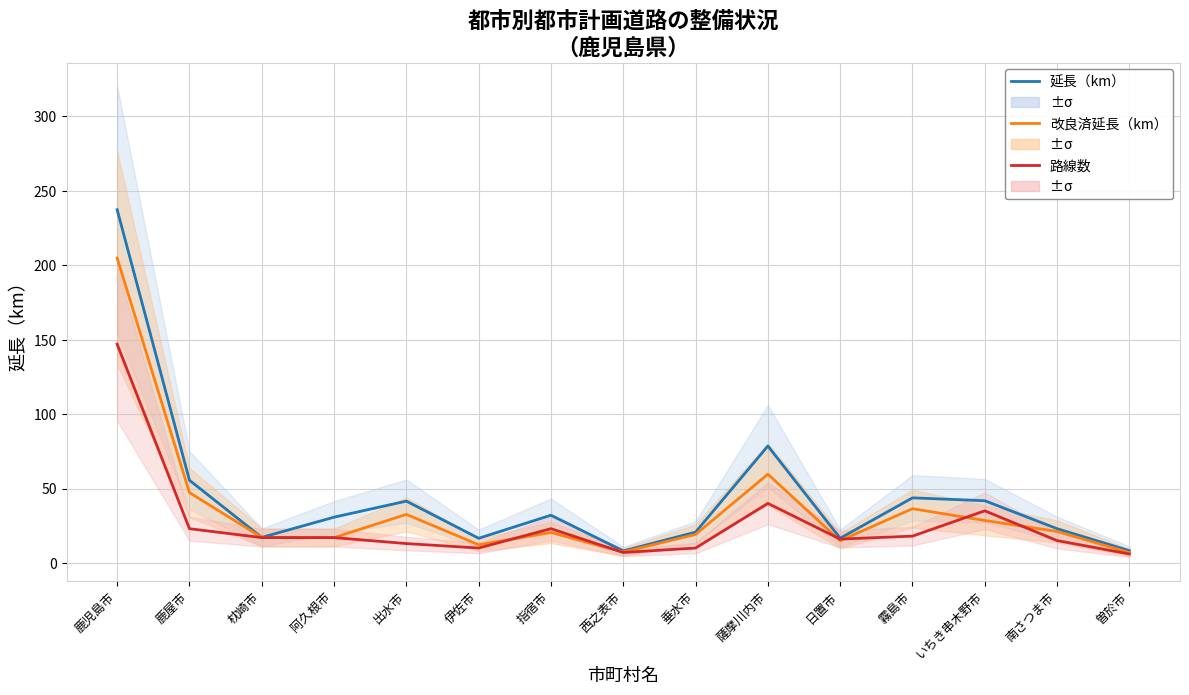

List the series in order of their peak value, lowest first.

路線数, 改良済延長（km）, 延長（km）